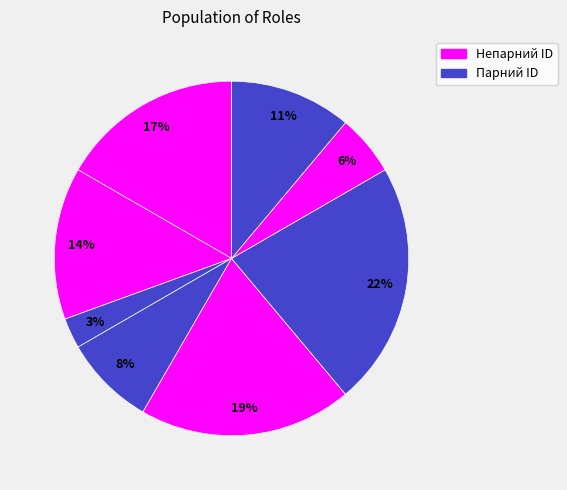

Count the number of slices in the pie.

8